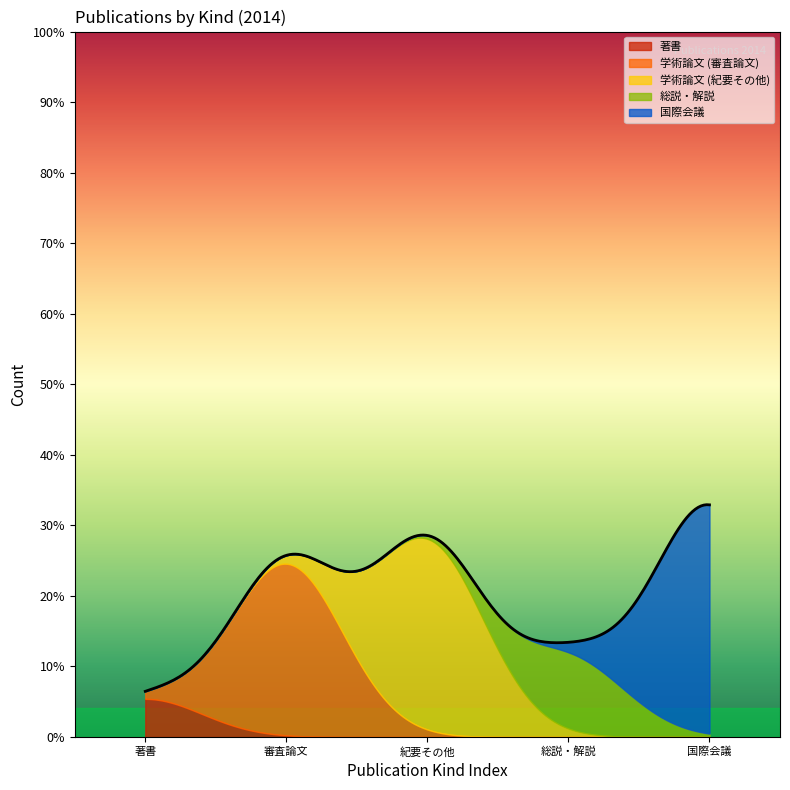

Is the value of 学術論文 (審査論文) at 2014 greater than the value of 著書 at 2014?

Yes